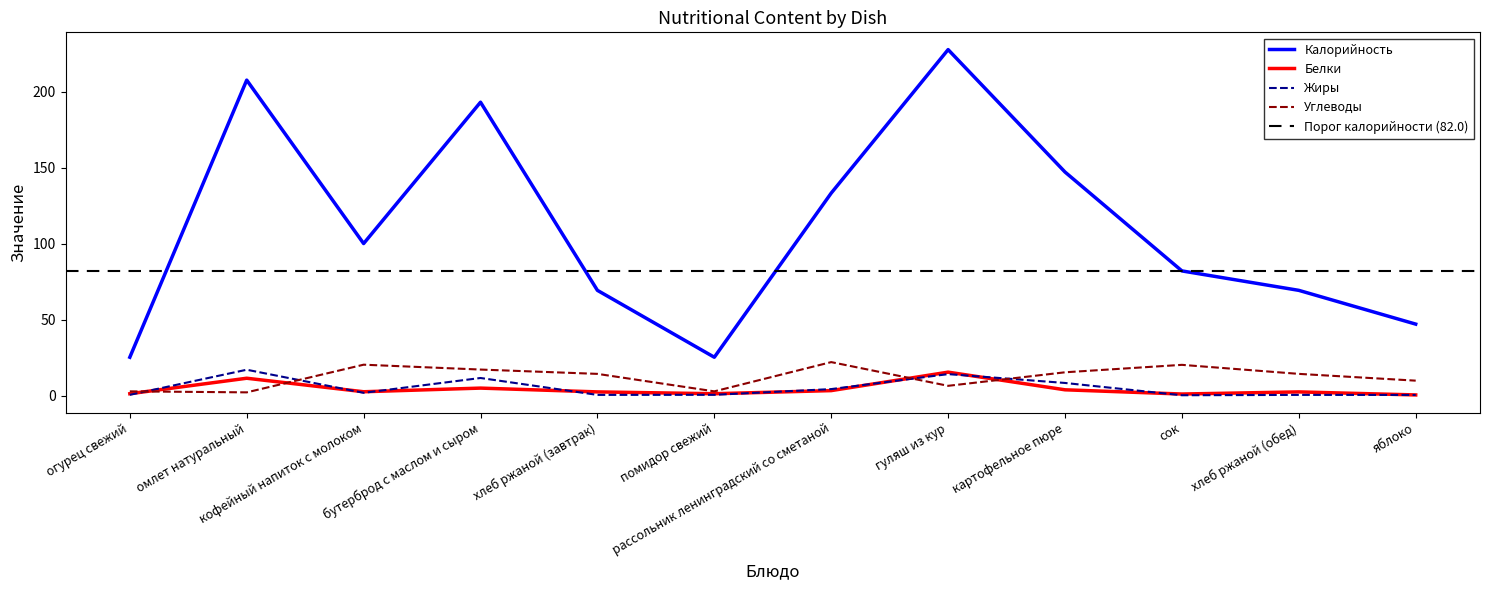

True or false: Калорийность has more than 0 points higher than both neighbors.

True